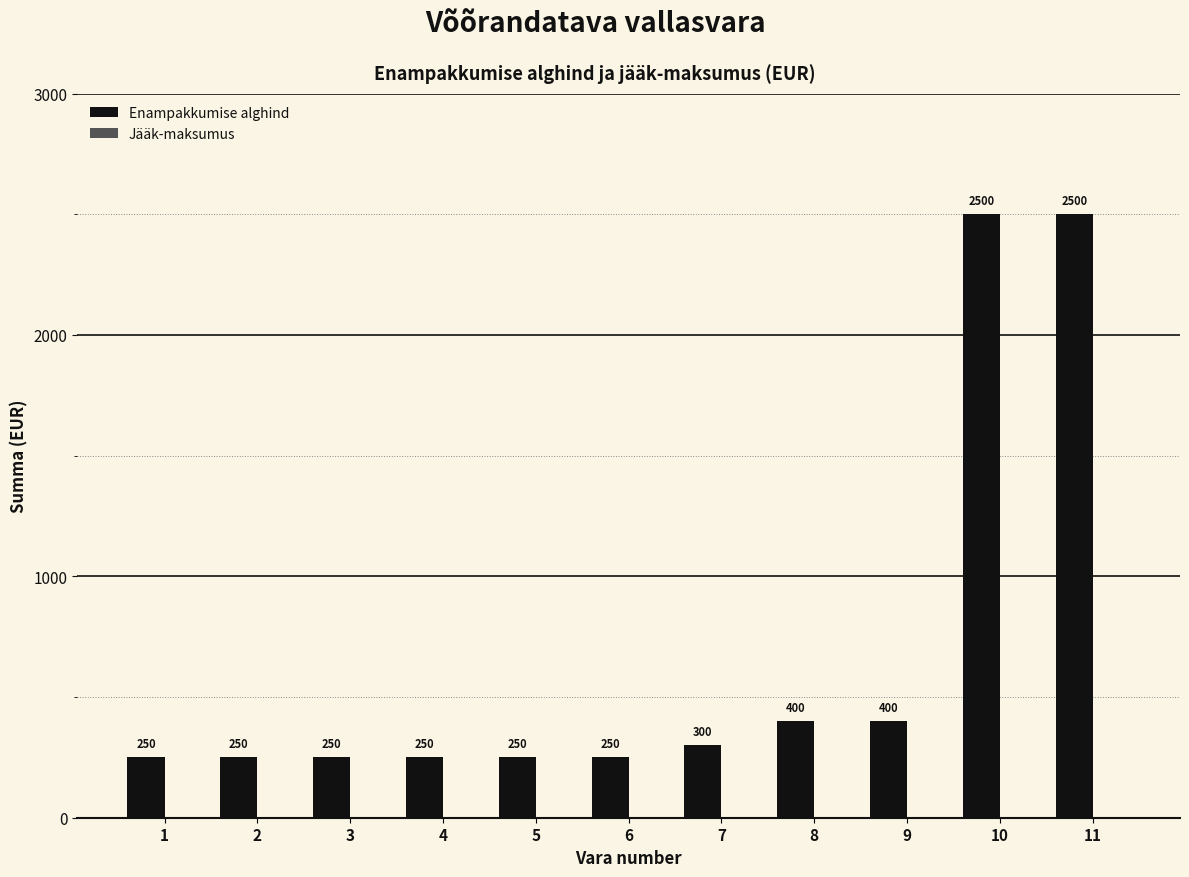

Are the bars horizontal?

No